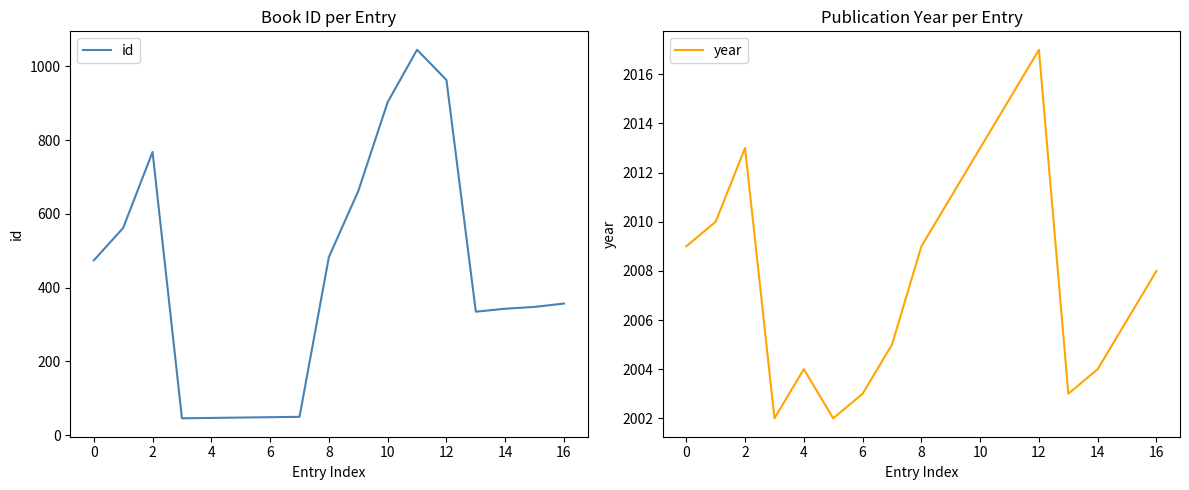

What is the lowest value of the id series?

46